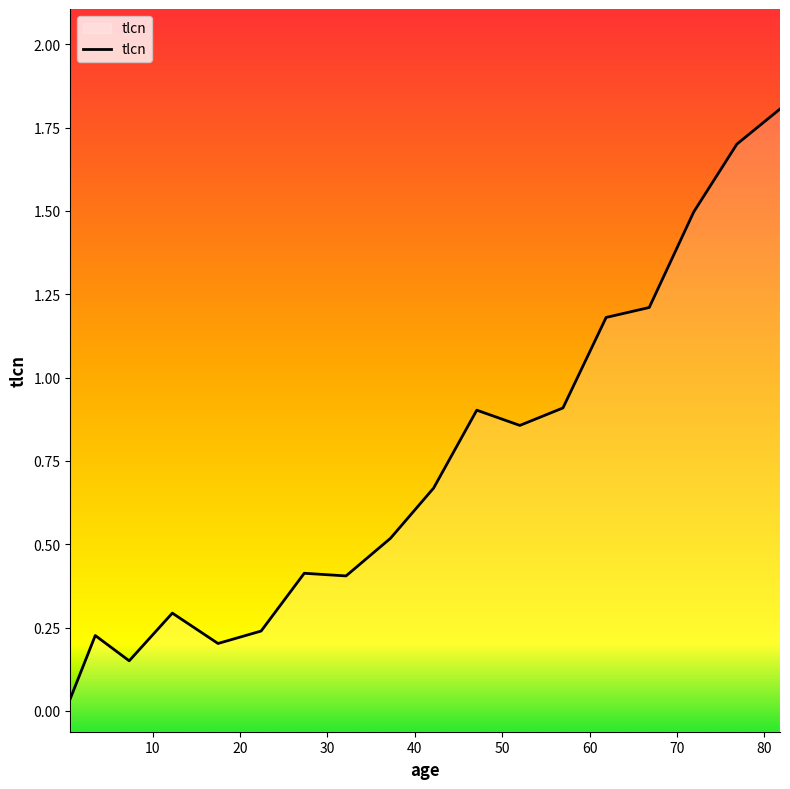

At which category does the data reach its first local peak?

3.44398